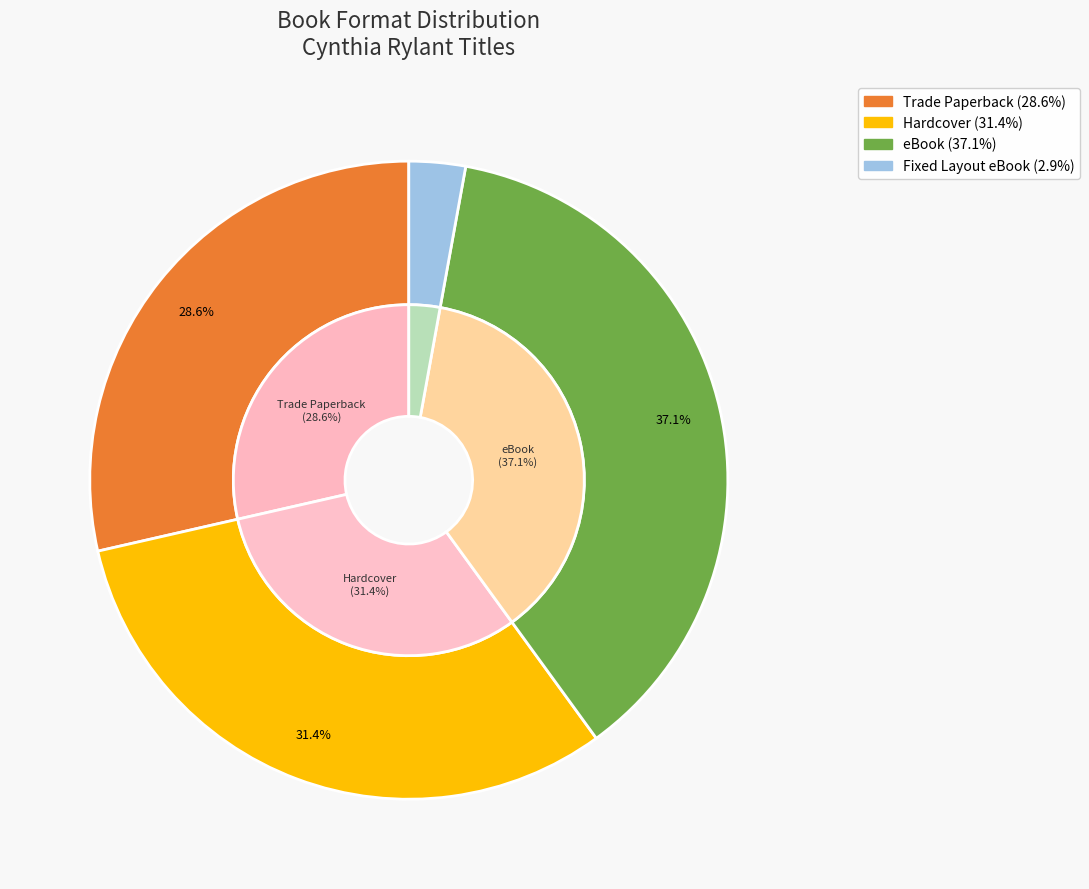

Does any single category account for the majority?

No